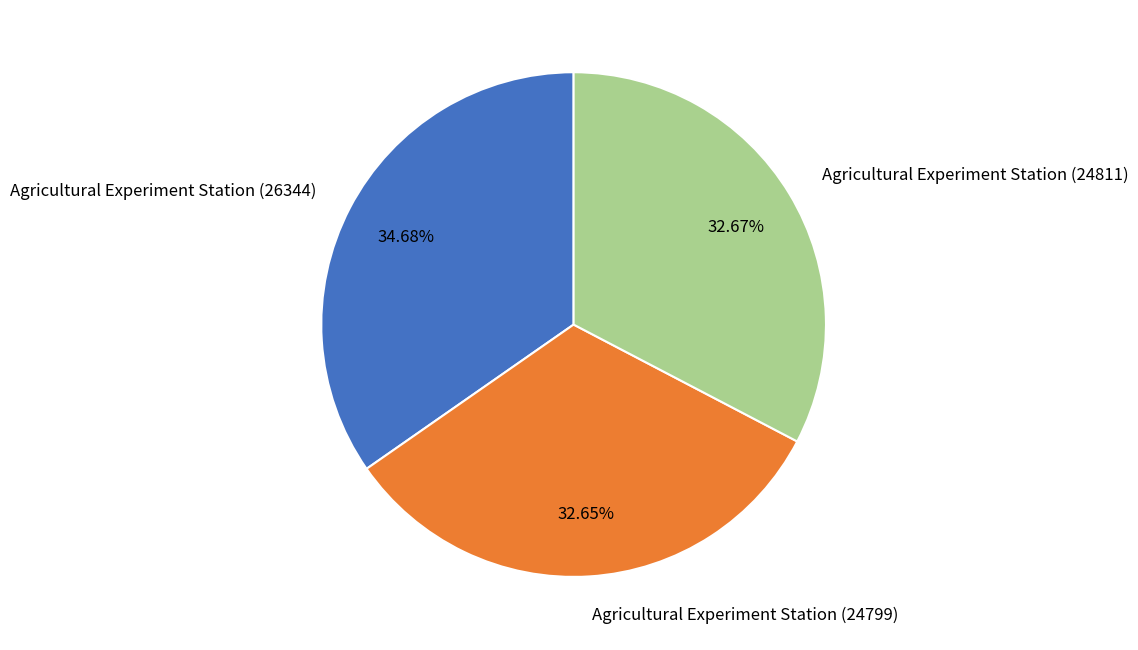

Is there any slice that represents more than half of the pie?

No